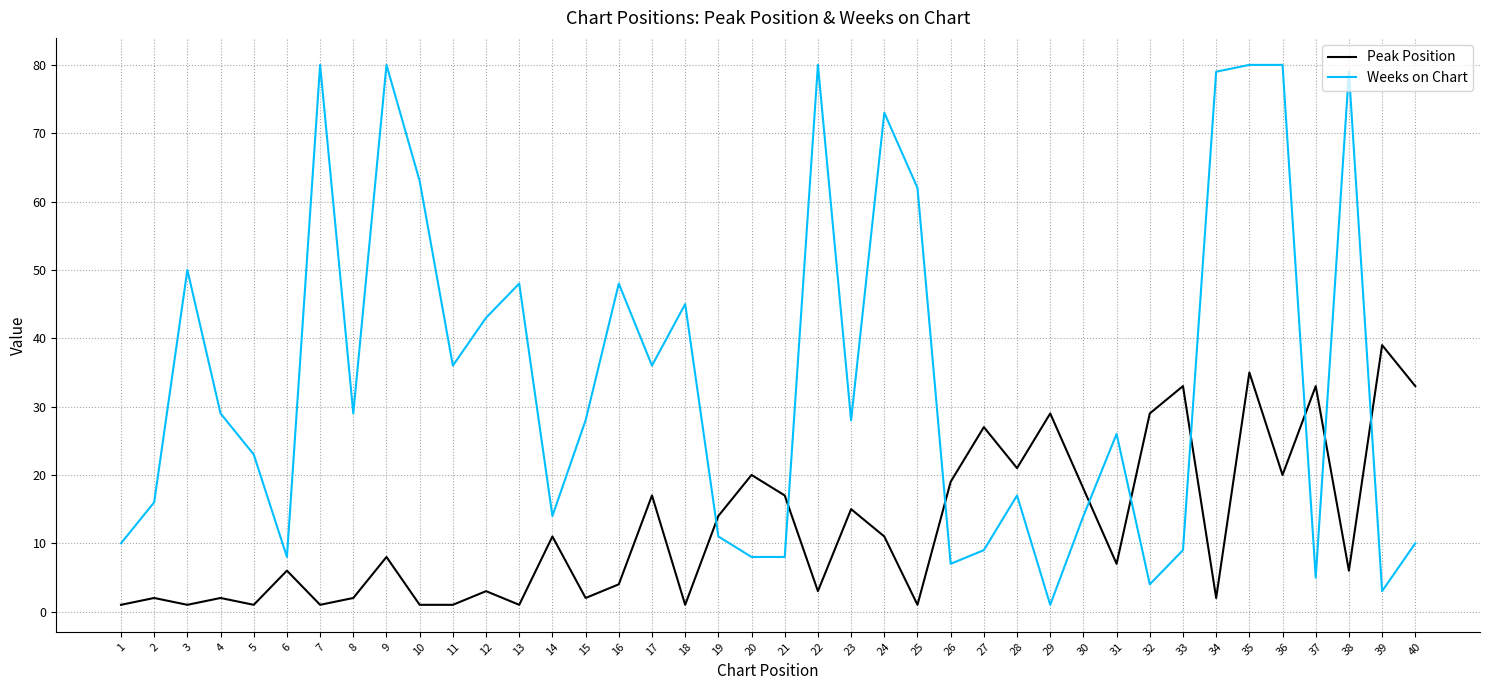

Between 20 and 36, which series saw the biggest shift?

Weeks on Chart